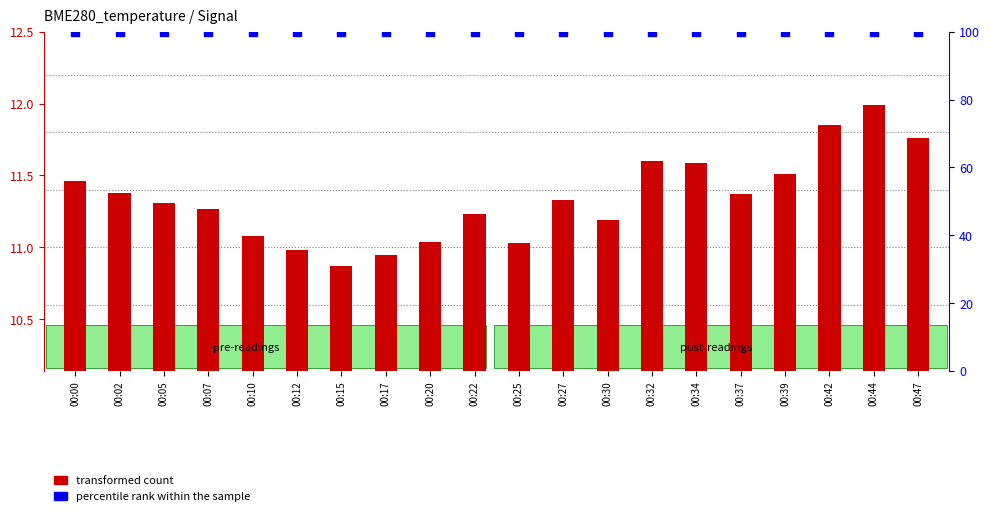

At which category is the sum across all series the highest?

00:44